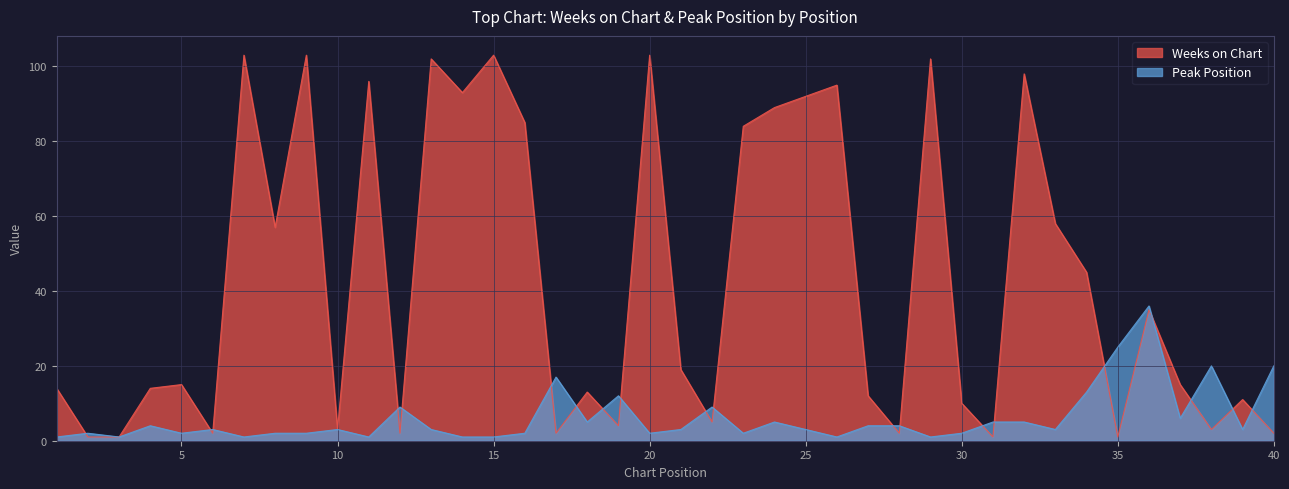

How many series are shown in this chart?

2